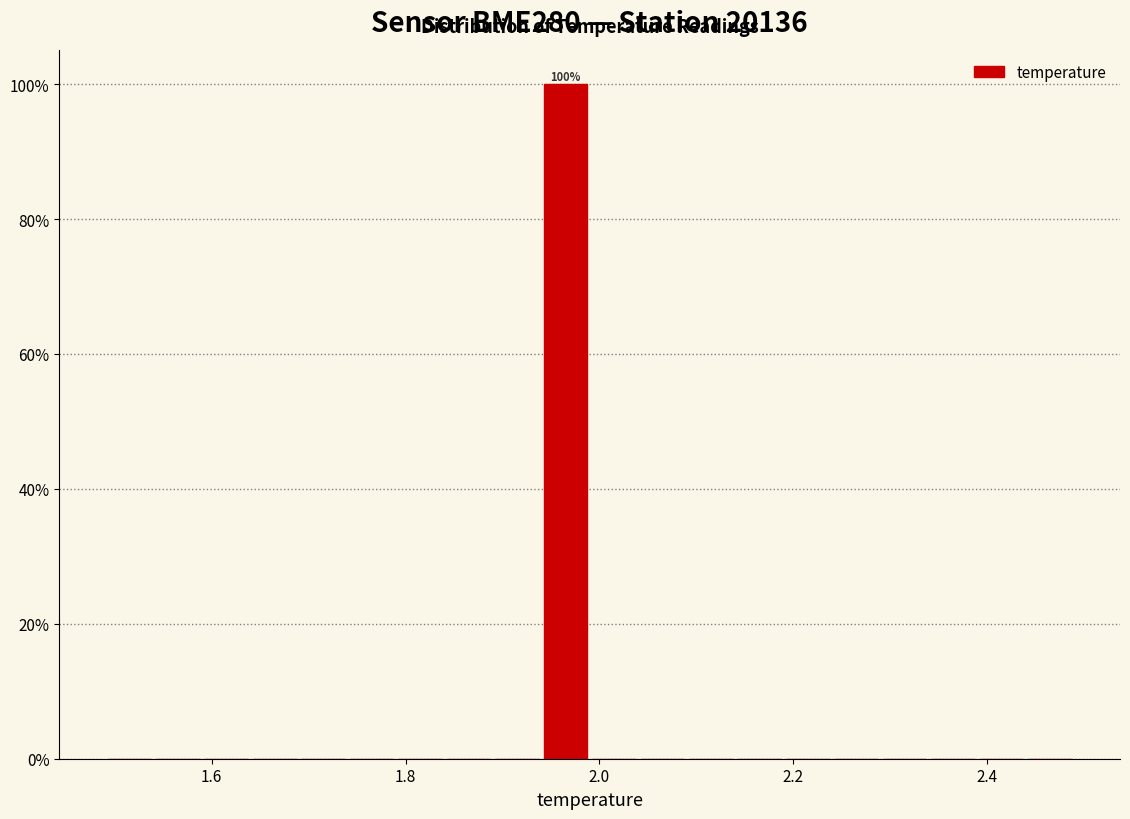

Around what value on the x-axis is the tallest bar? Give the approximate position of its centre, as read against the axis.

1.96